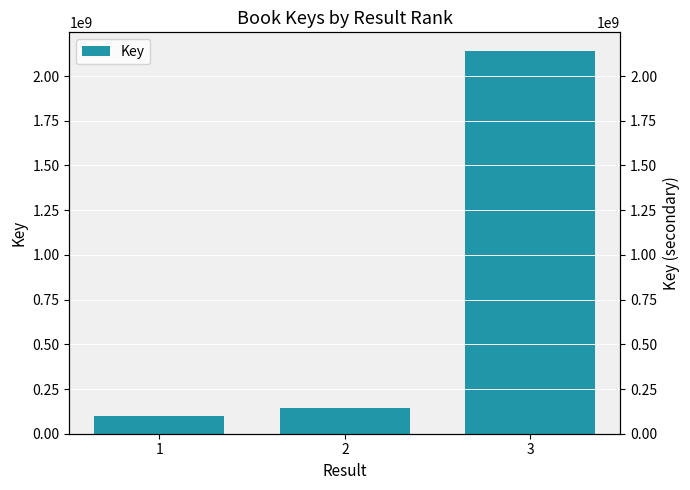

The chart shows a value of 2137675582 at 3. True or false?

True